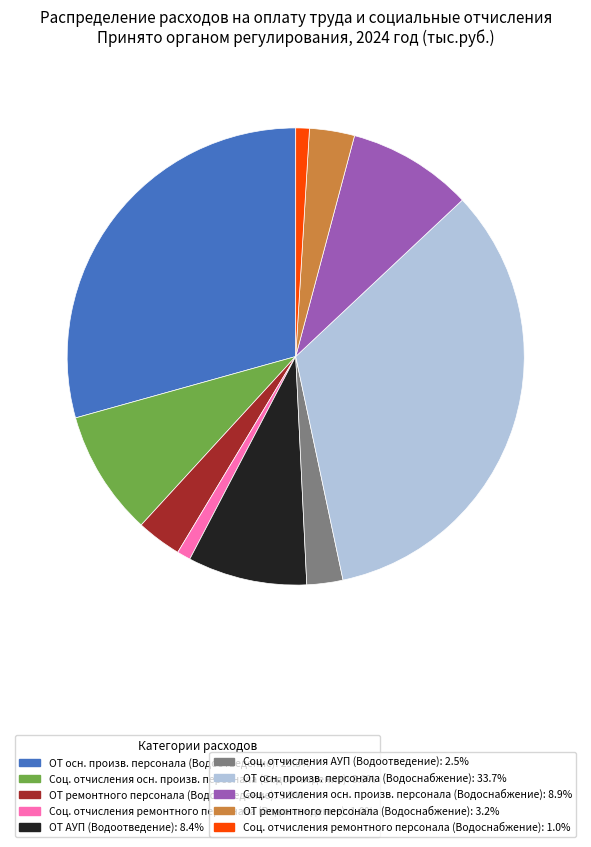

Is there a majority slice in this chart?

No